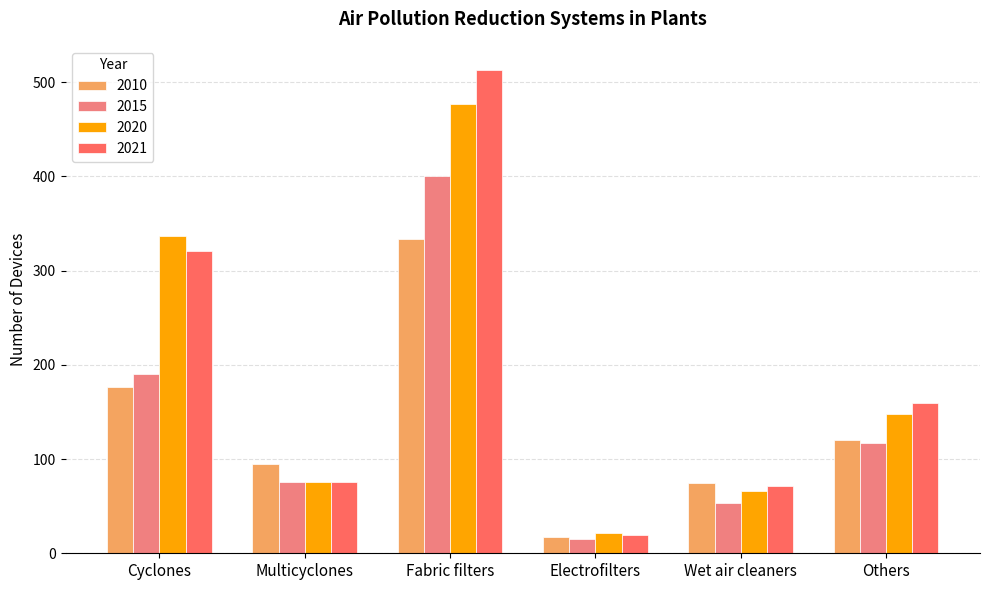

Which series changed the most between Cyclones and Others?

2020